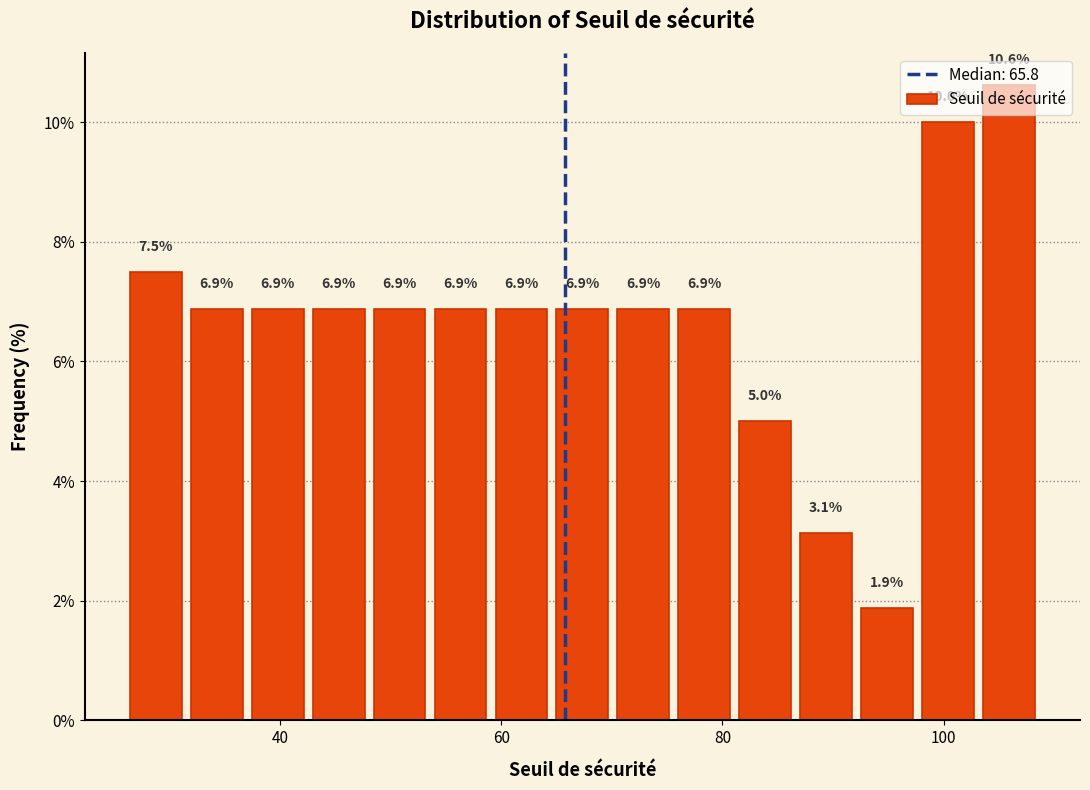

Read against the x-axis, roughly where is the centre of the tallest bar?

106